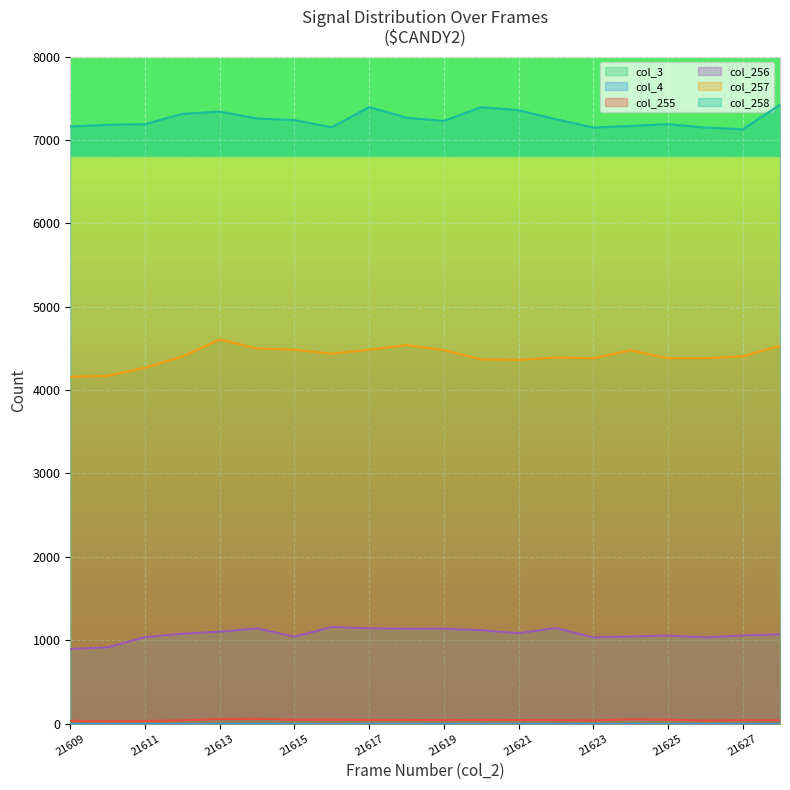

True or false: col_256 and col_255 cross at least once.

False